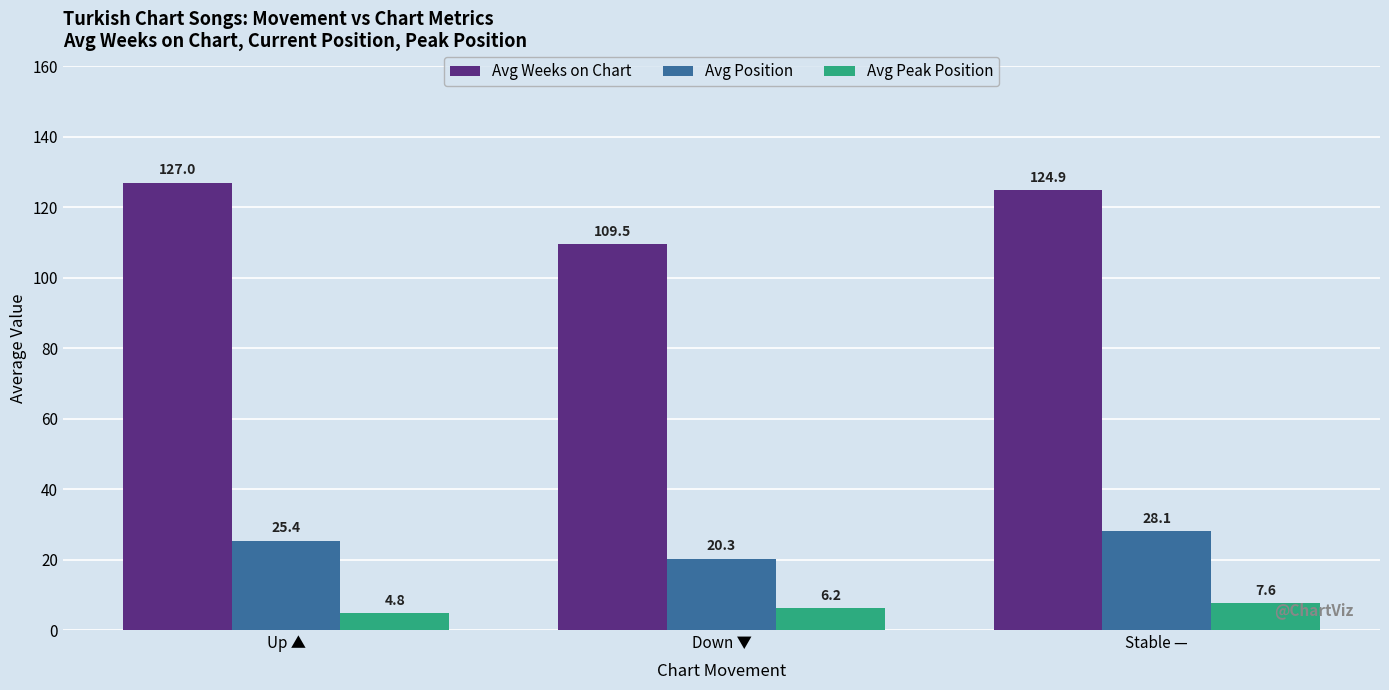

How many series are shown in this chart?

3